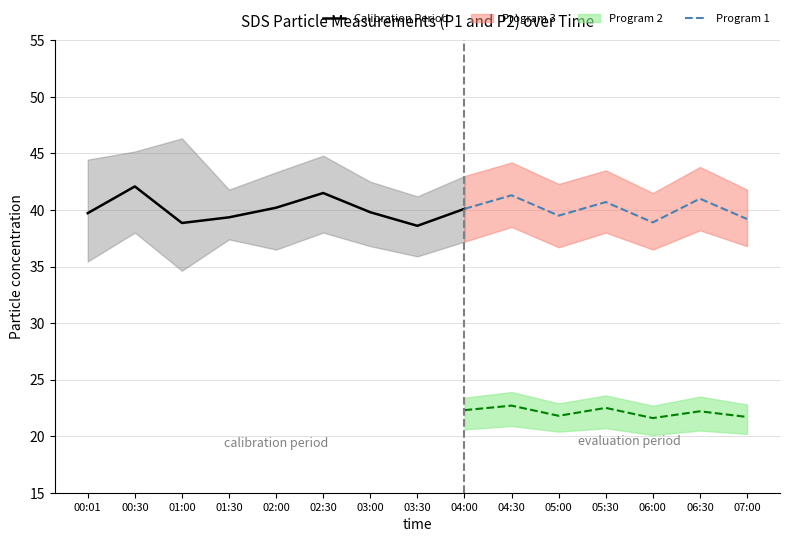

Is the value of SDS_P2 at 06:00 greater than the value of SDS_P2_upper at 06:00?

No